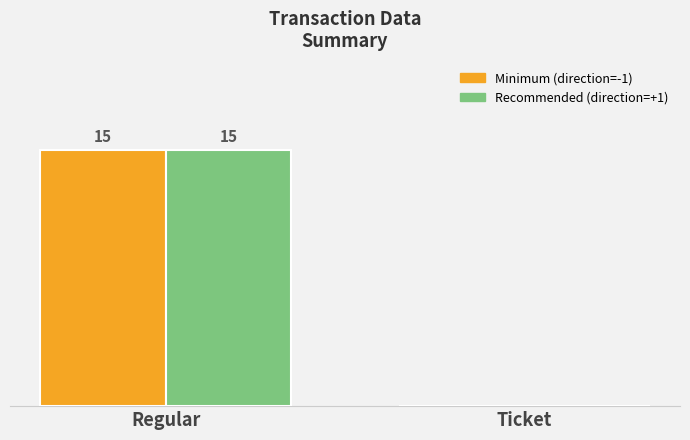

At which label is Recommended (direction=+1) closest to 7?

Ticket